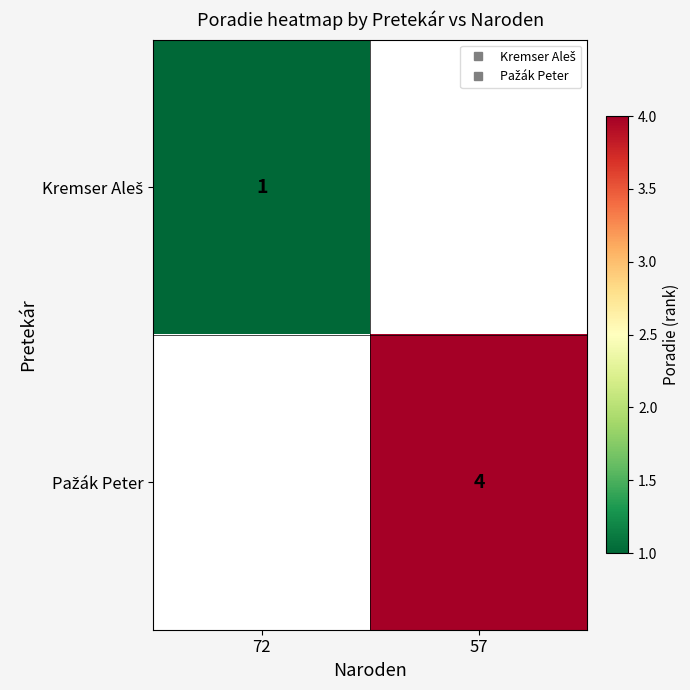

Rank the categories by Kremser Aleš value from highest to lowest.

72, 57